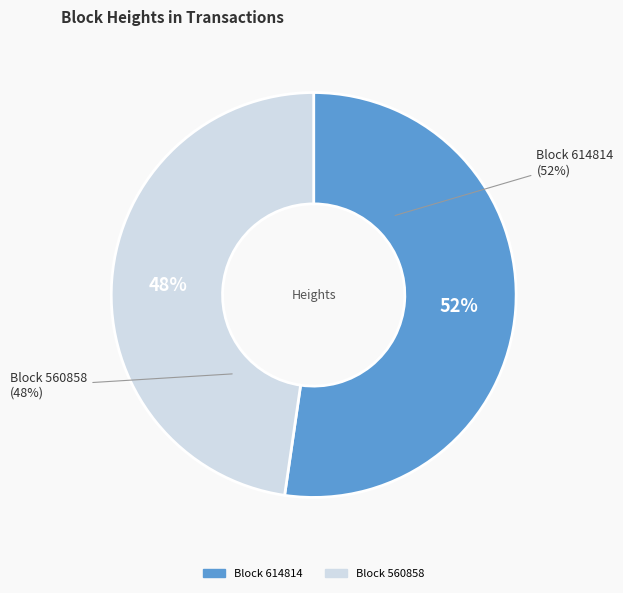

Which category has the smallest portion of the pie?

560858